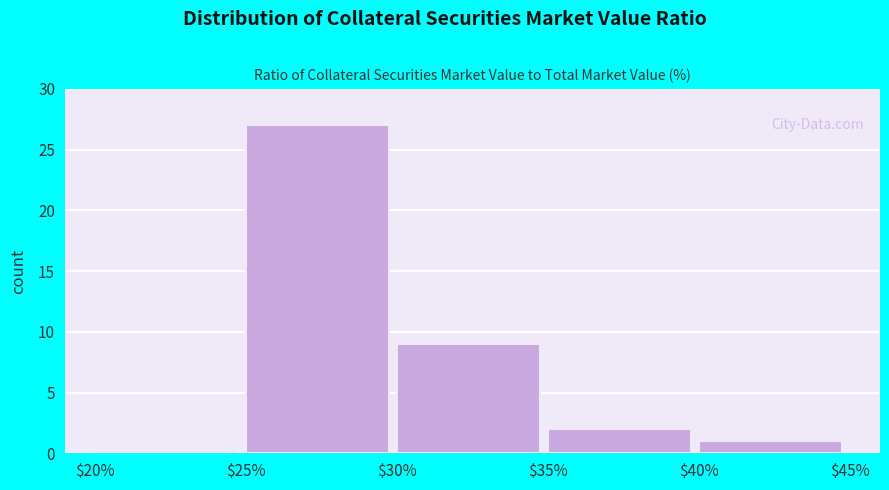

Reading left to right, list every bar in this chart as the range it spans on the x-axis followed by its height. The values are not printed on the chart, so give them approximately, as read against the axis.

$20% to $25%: 0
$25% to $30%: 27
$30% to $35%: 9
$35% to $40%: 2
$40% to $45%: 1